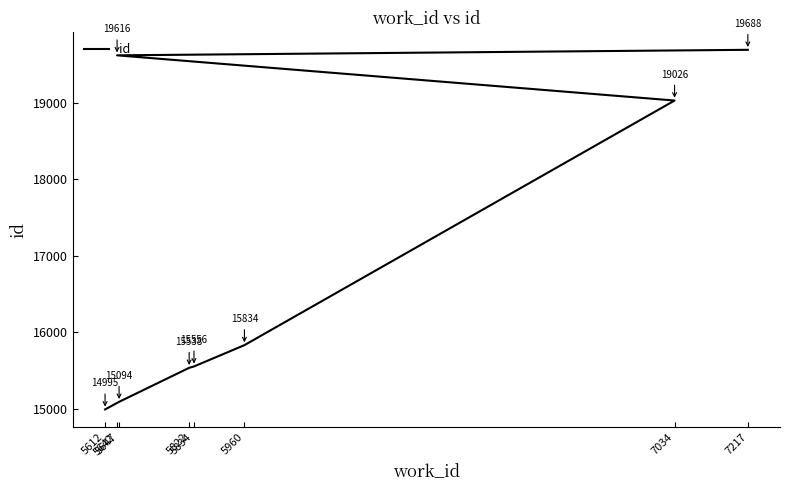

What is the difference between the values at 5647 and 5960?

740